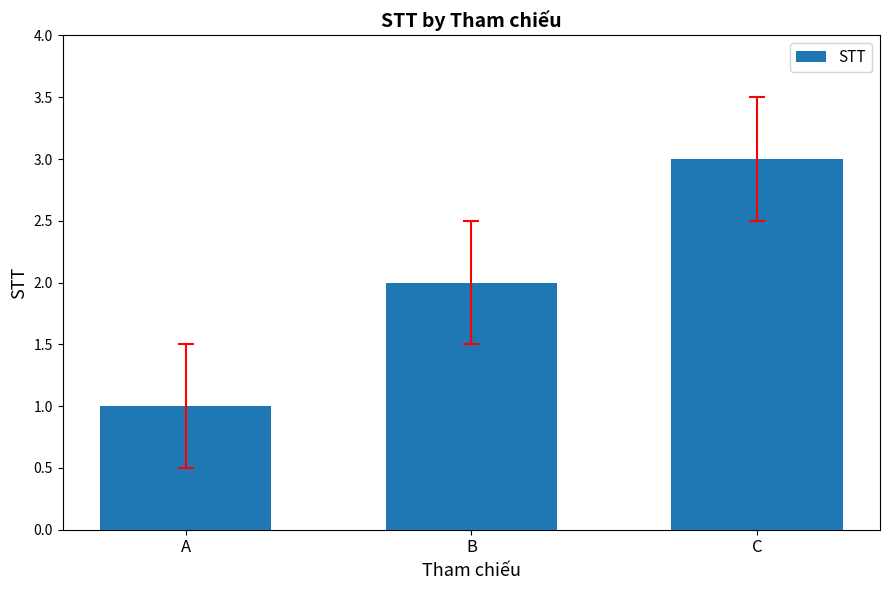

What is the sum of all values?

6